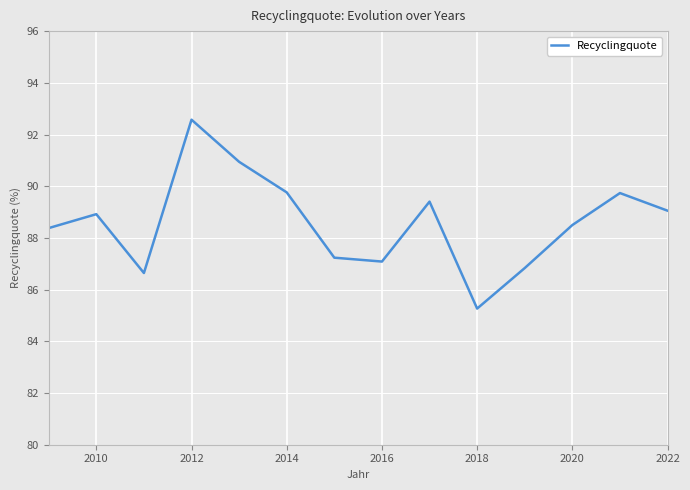

What is the greatest value displayed?

92.6